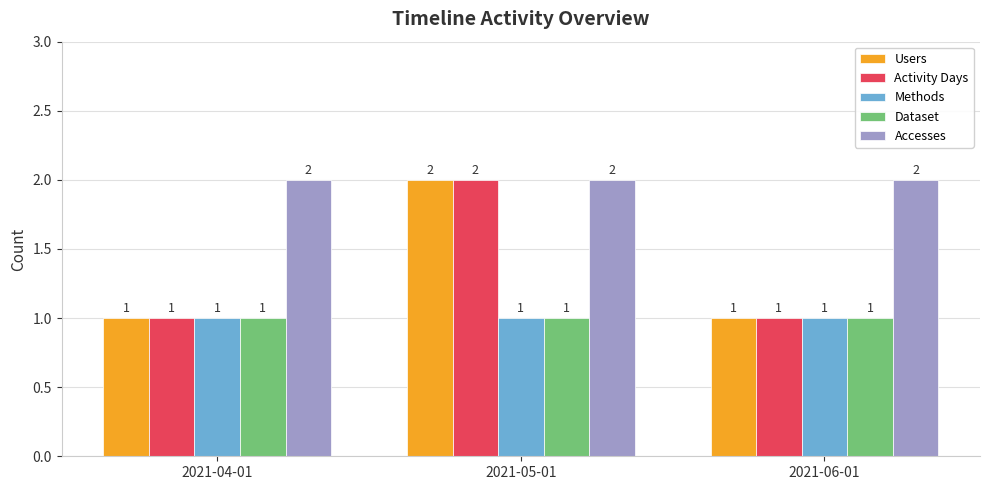

At which category is the sum across all series the highest?

2021-05-01